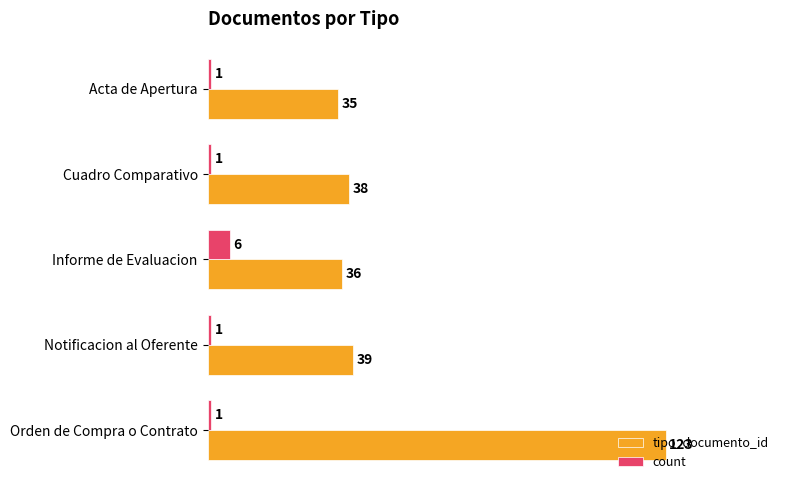

Which series has the largest total across all categories?

tipo_documento_id